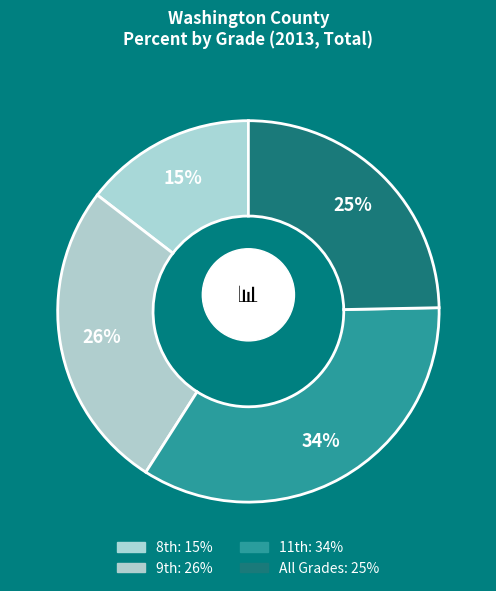

Does any single category account for the majority?

No